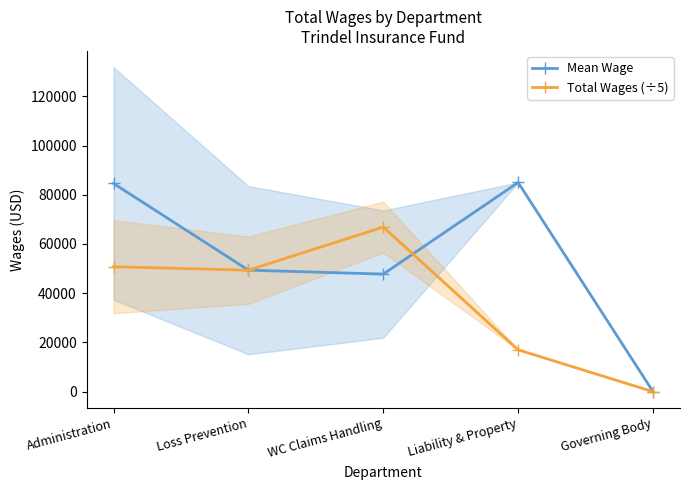

Reading left to right, transcribe all the data shown in this chart.

Mean Wage: 84605.3	49365.2	47769.7	85000.0	0.0
Total Wages (÷5): 50763.2	49365.2	66877.6	17000.0	0.0